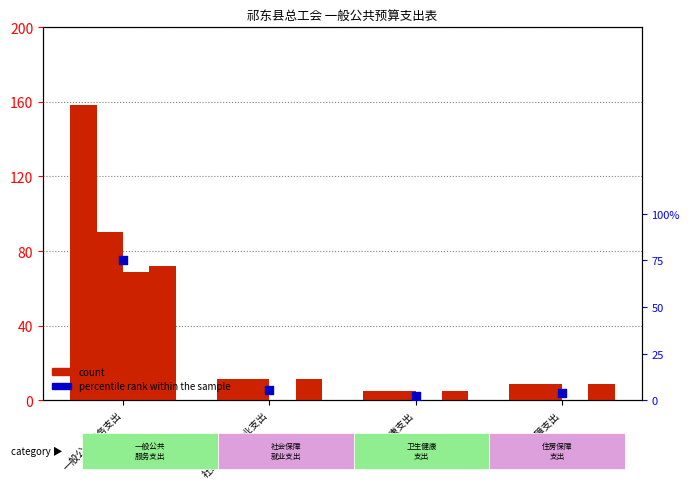

At how many categories does at least one series exceed 148?

1